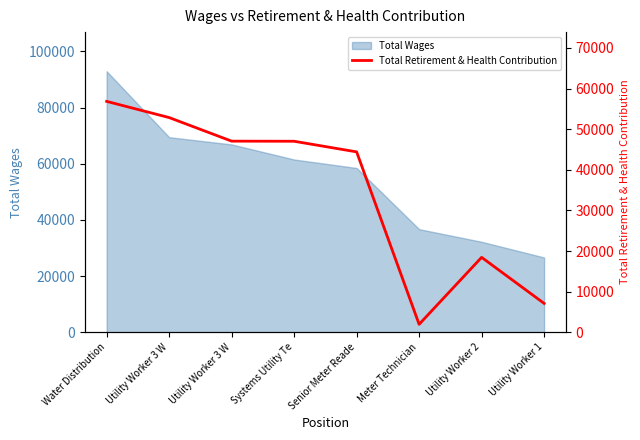

What is the sum of the values at Utility Worker 3 W and Water Distribution?

103899